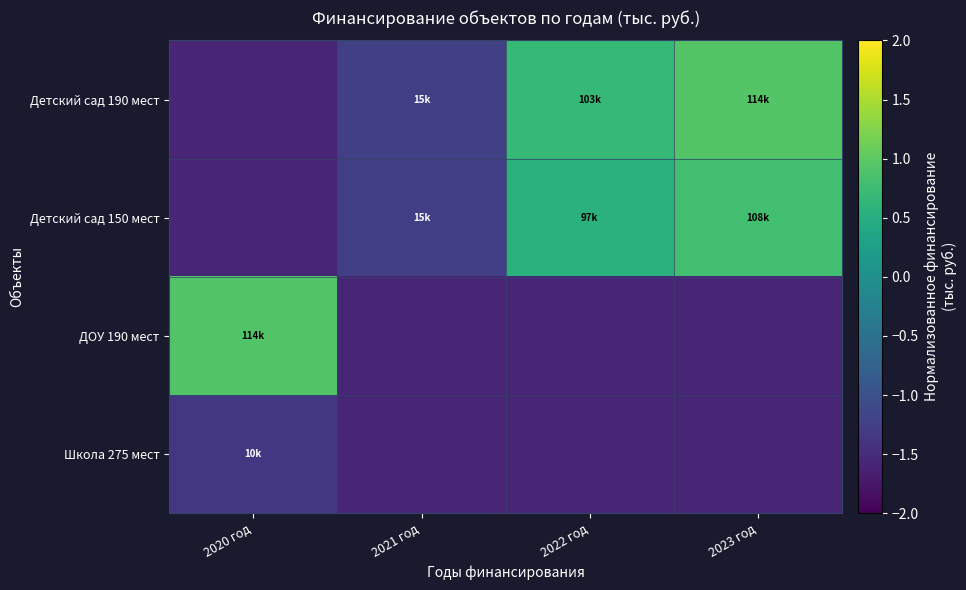

What is the total value across all series at 2021 год?

-5.6